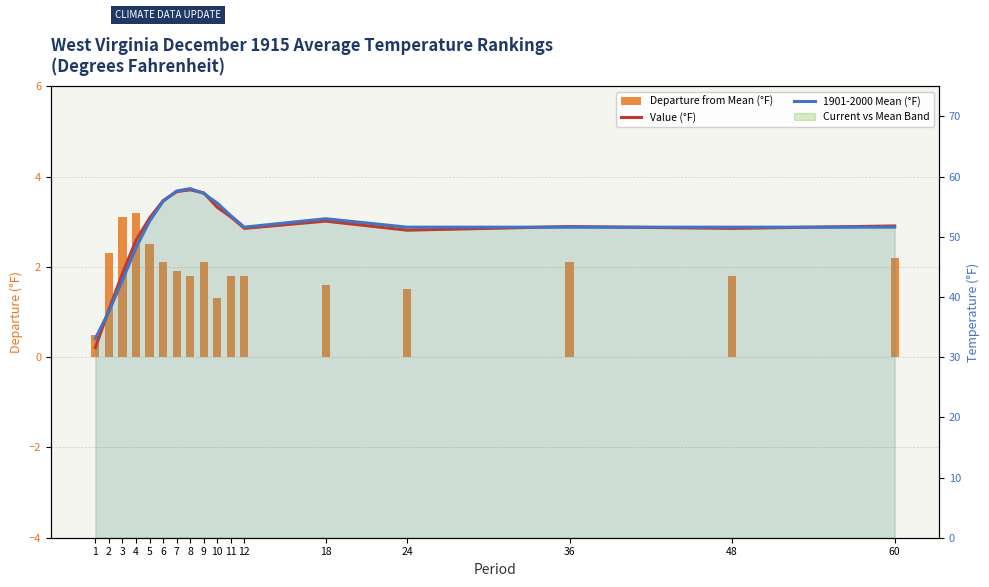

What is the difference between the maximum and minimum values in the Value (°F) series?

26.2